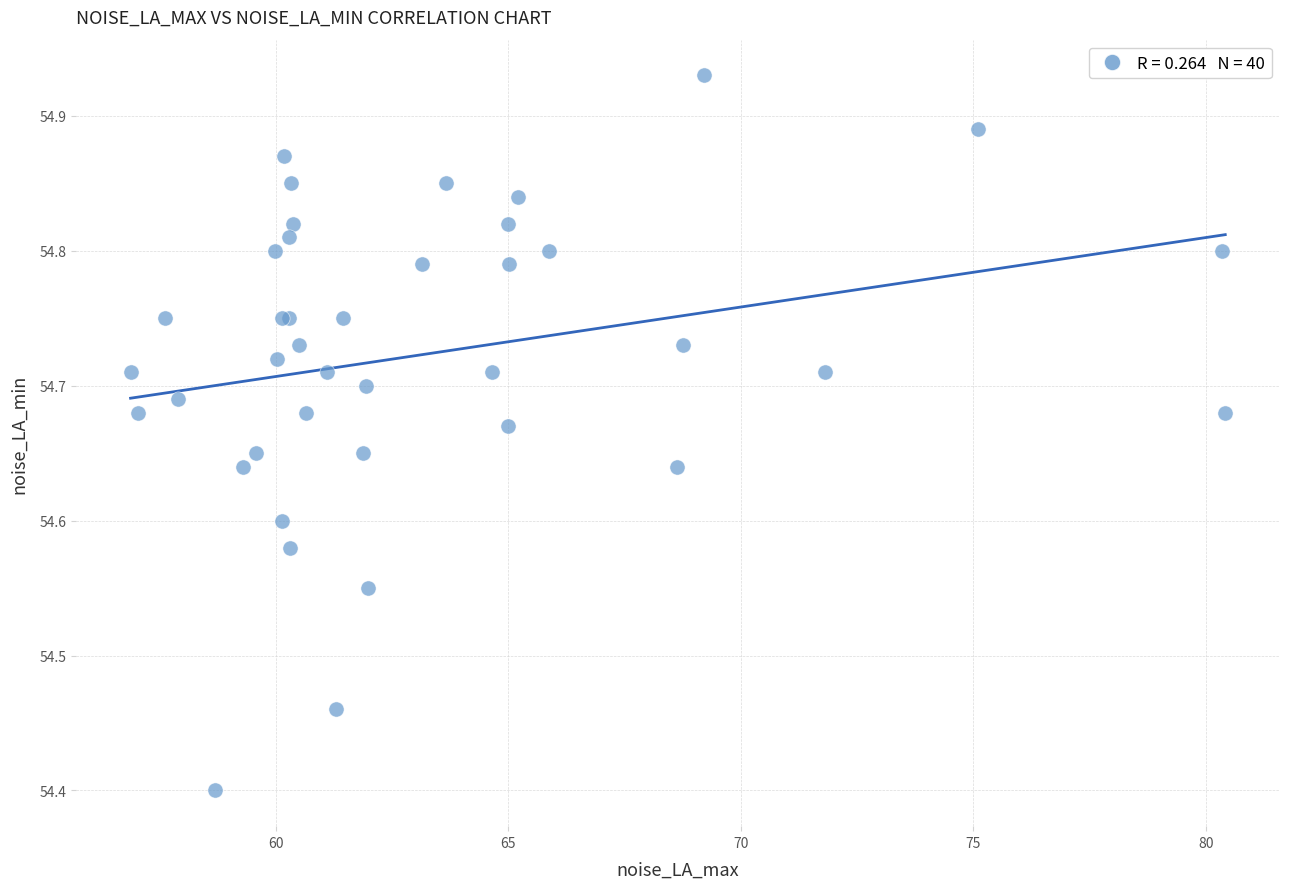

What Y value in the scatter plot is closest to 54?

54.4